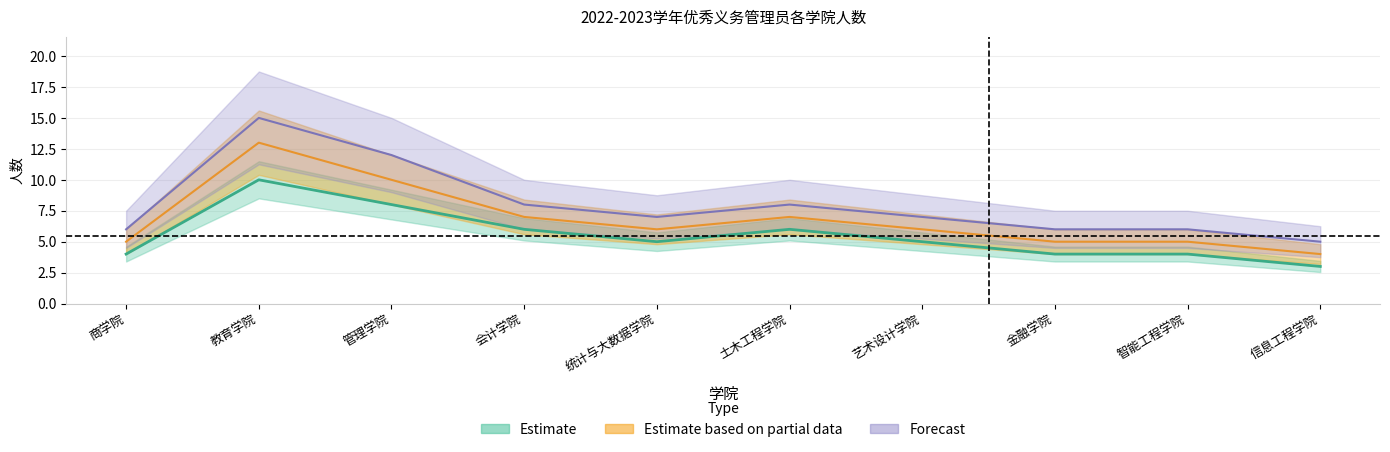

What is the label of the 10th point from the left?

信息工程学院